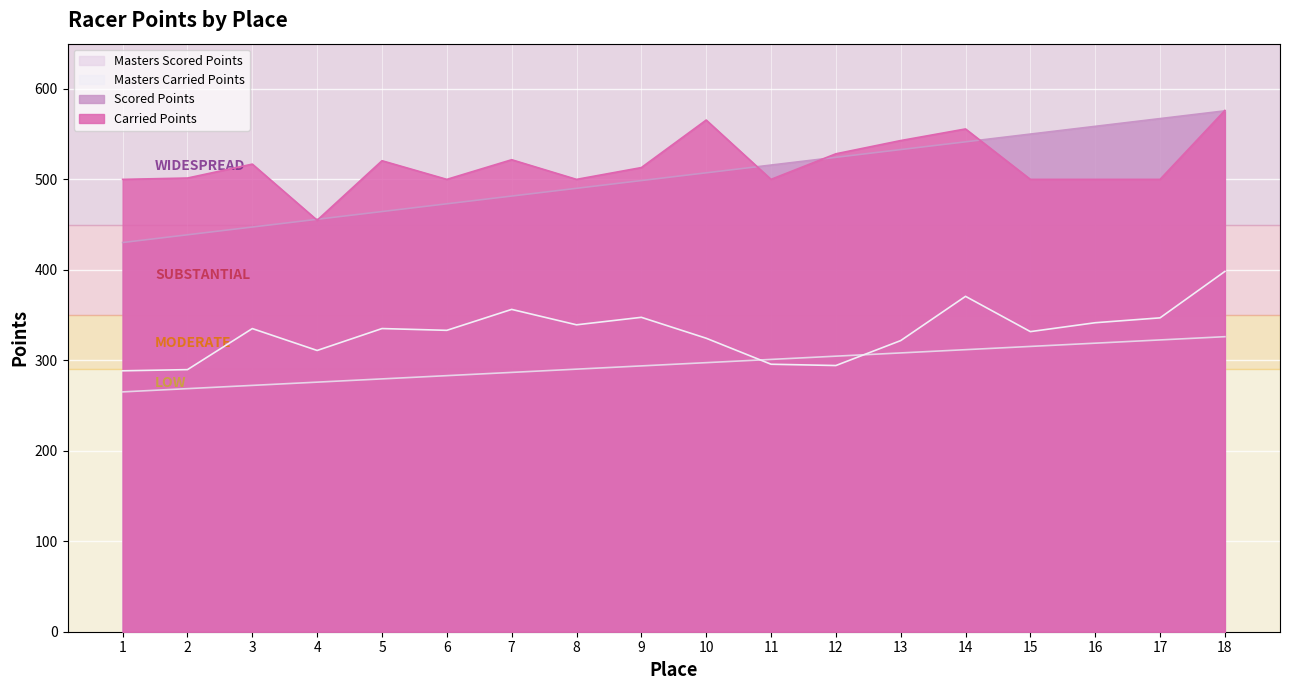

Between 15 and 17, which is larger?

17